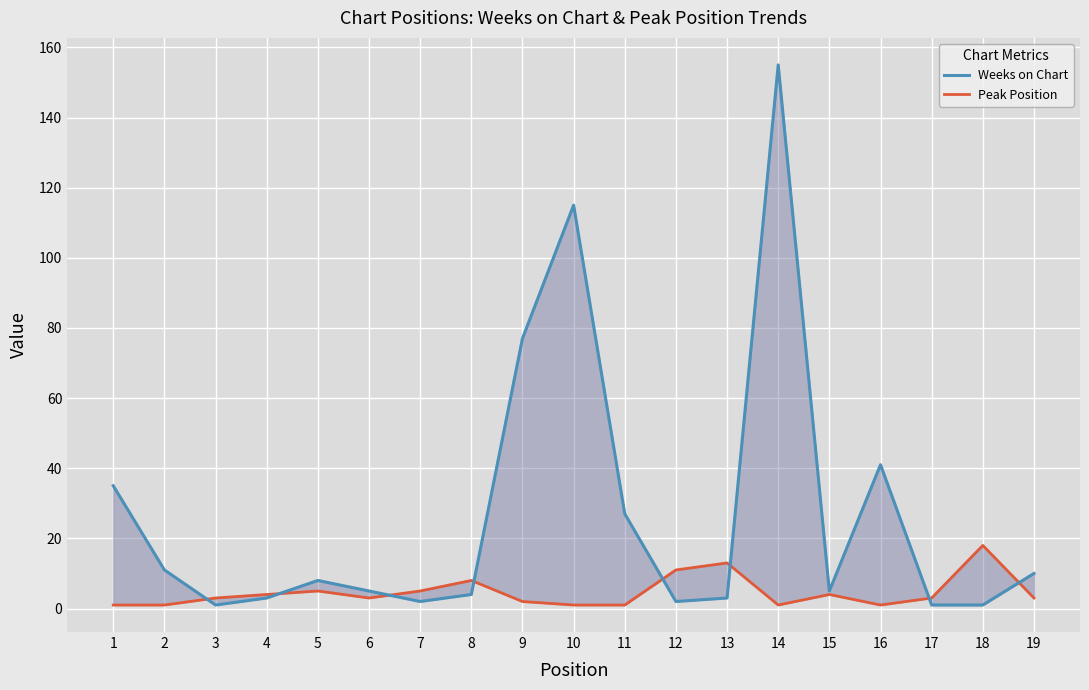

What is the value of the Weeks on Chart point at the 9th from the left?

77